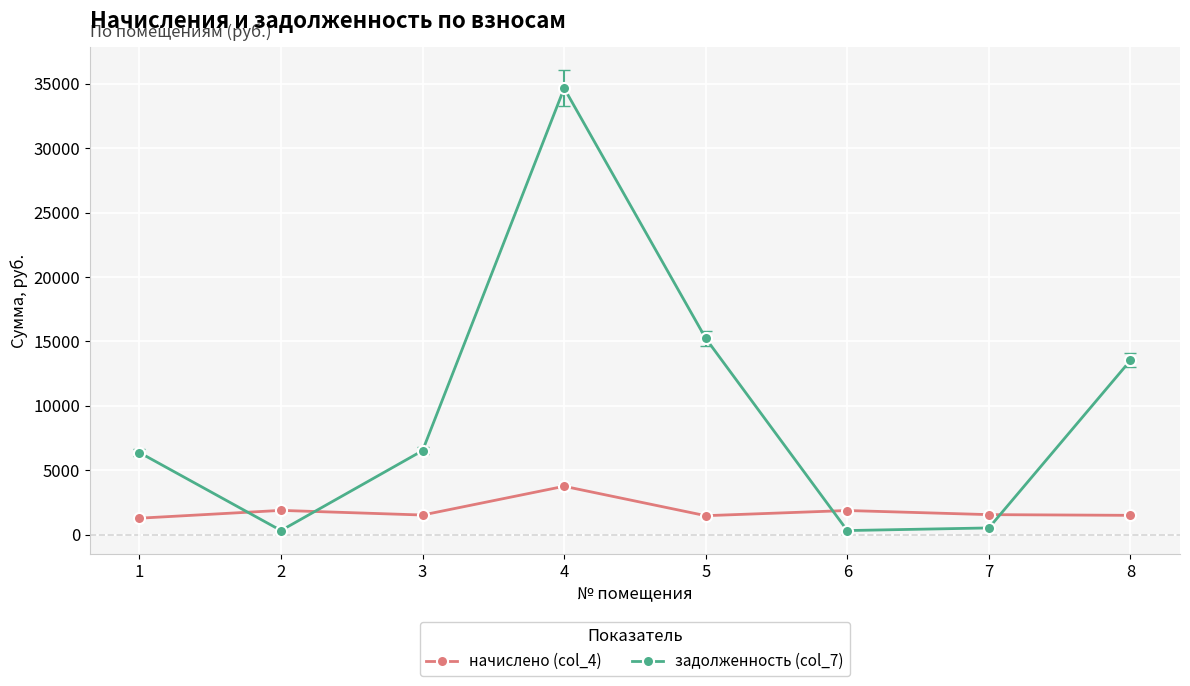

What is the highest value of the задолженность (col_7) series?

34659.8